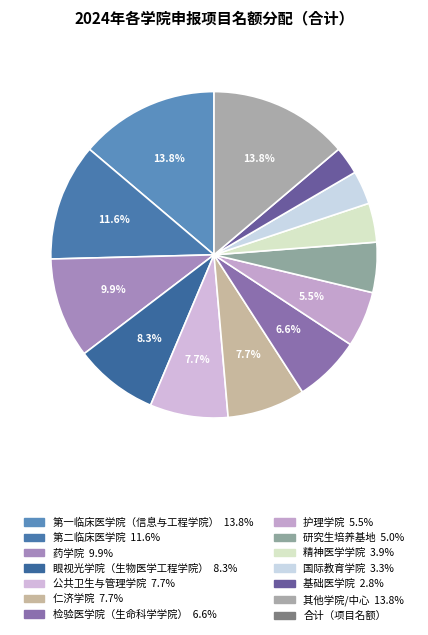

To the nearest percent, what is the average slice percentage?

8%